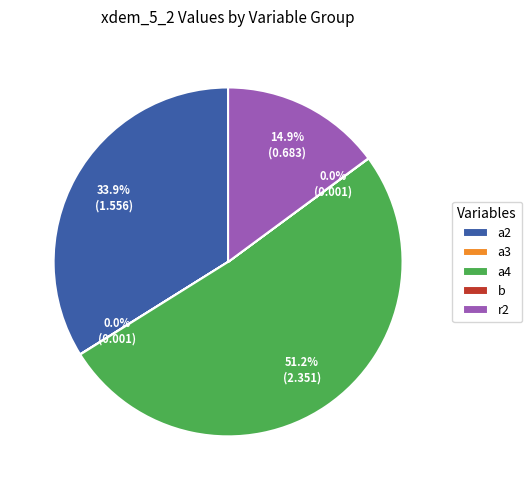

What percentage do a4 and r2 together represent?

66.1%